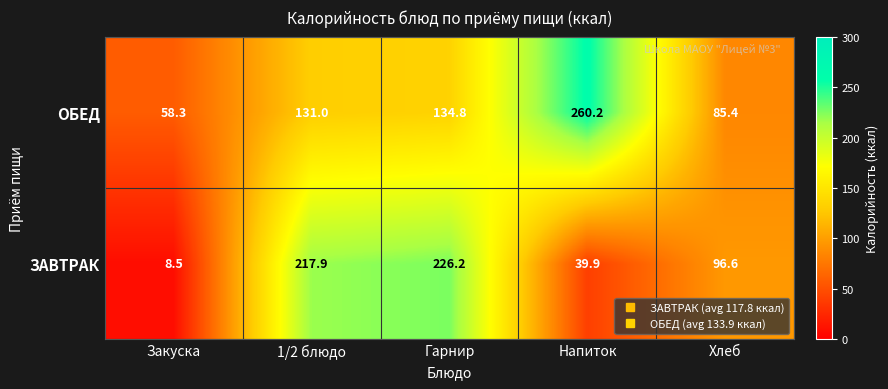

At which category is the sum across all series the highest?

Гарнир